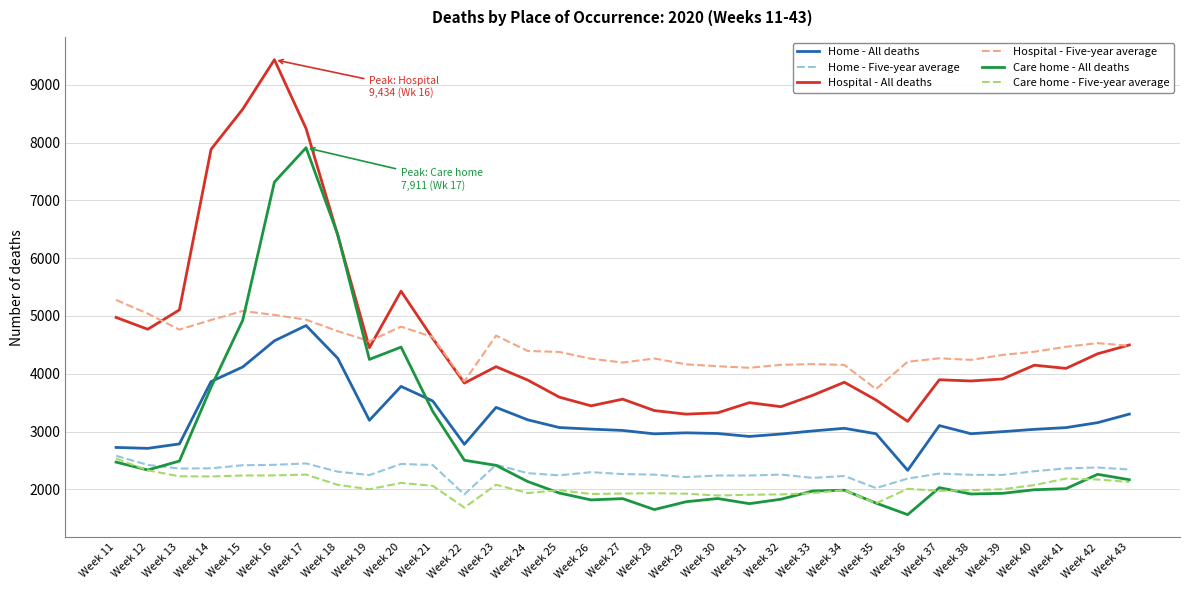

What is the total value across all series at Week 33?

16908